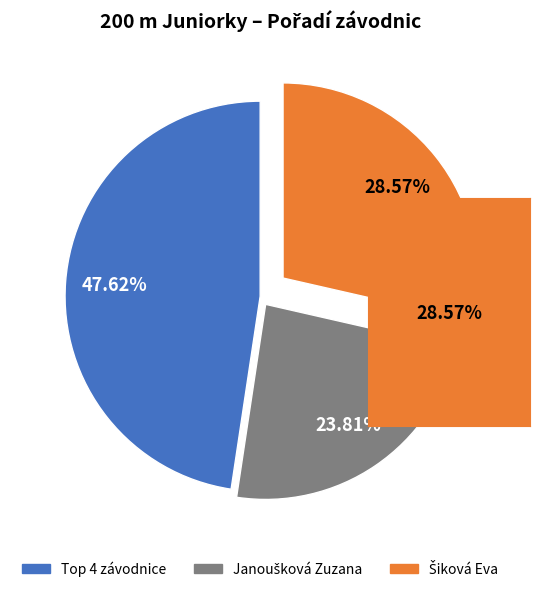

Count the number of slices in the pie.

3